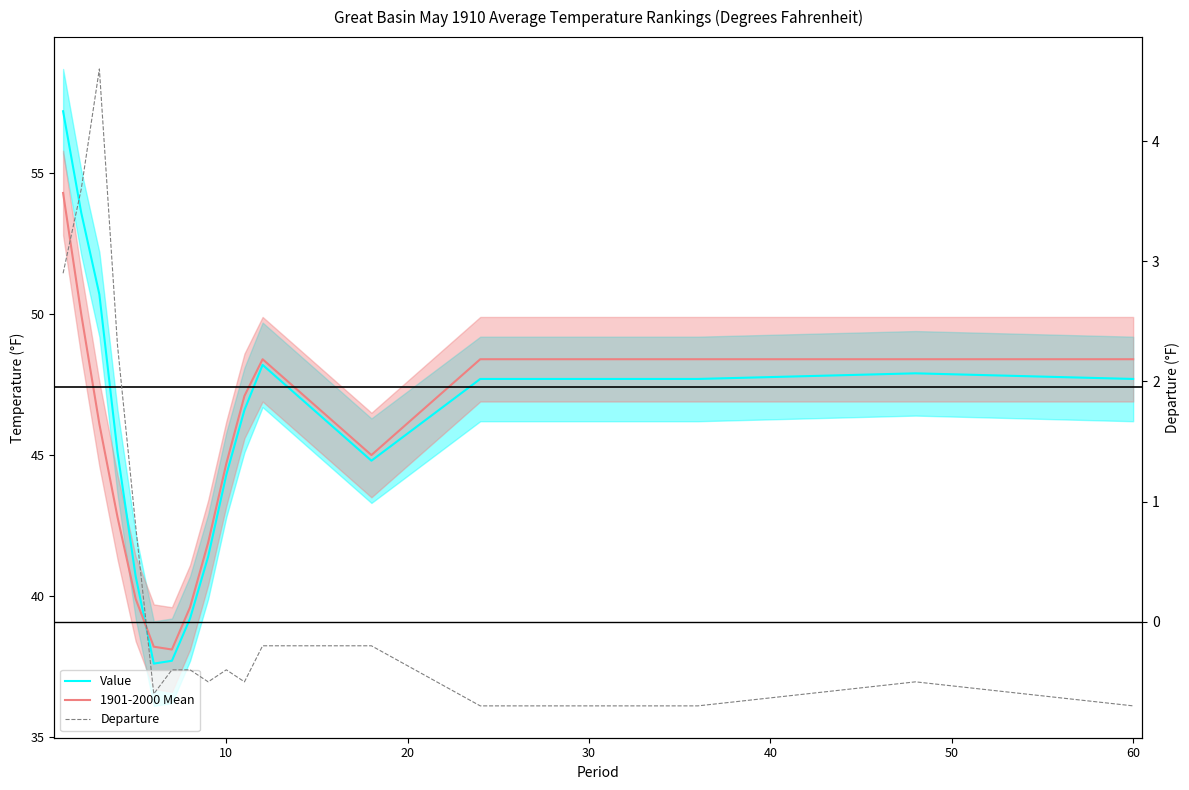

Does the chart have visible grid lines?

No